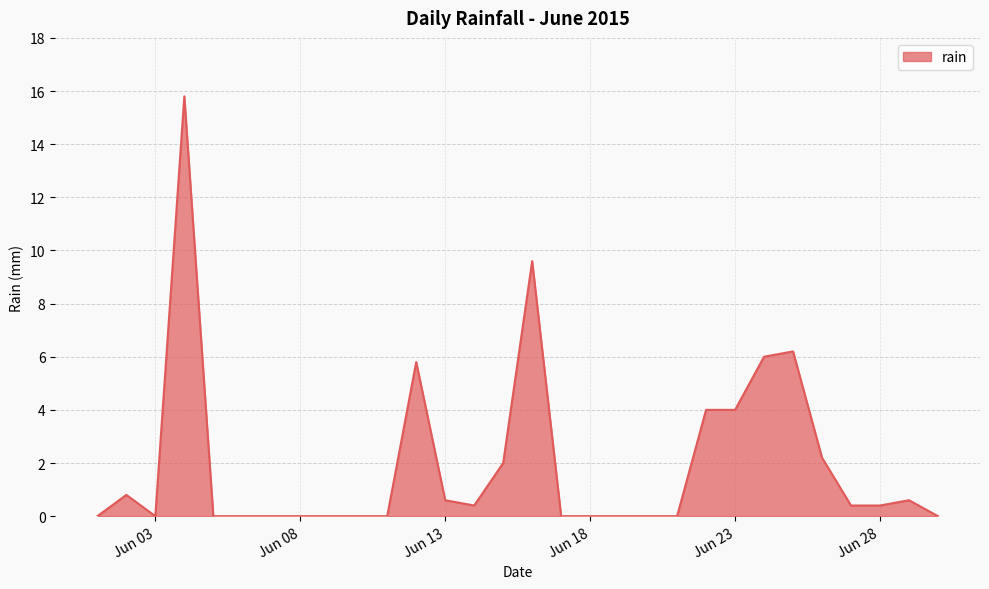

What is the difference between the maximum and minimum values?

15.8